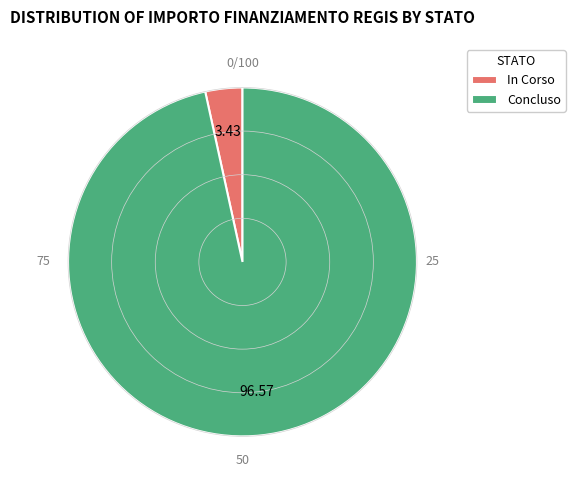

Is In Corso the majority of the pie?

No